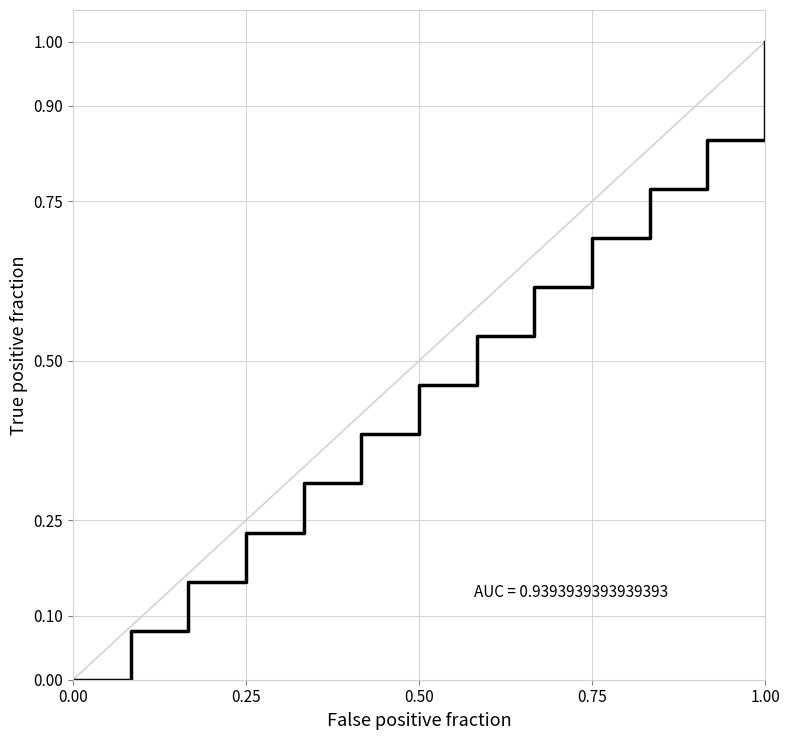

How many categories are shown in the chart?

13